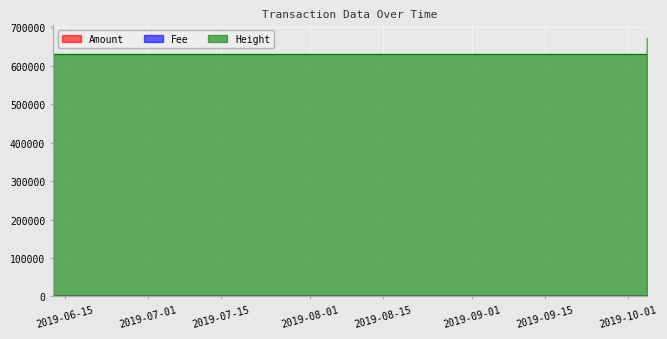

How many data points does each series have?

3